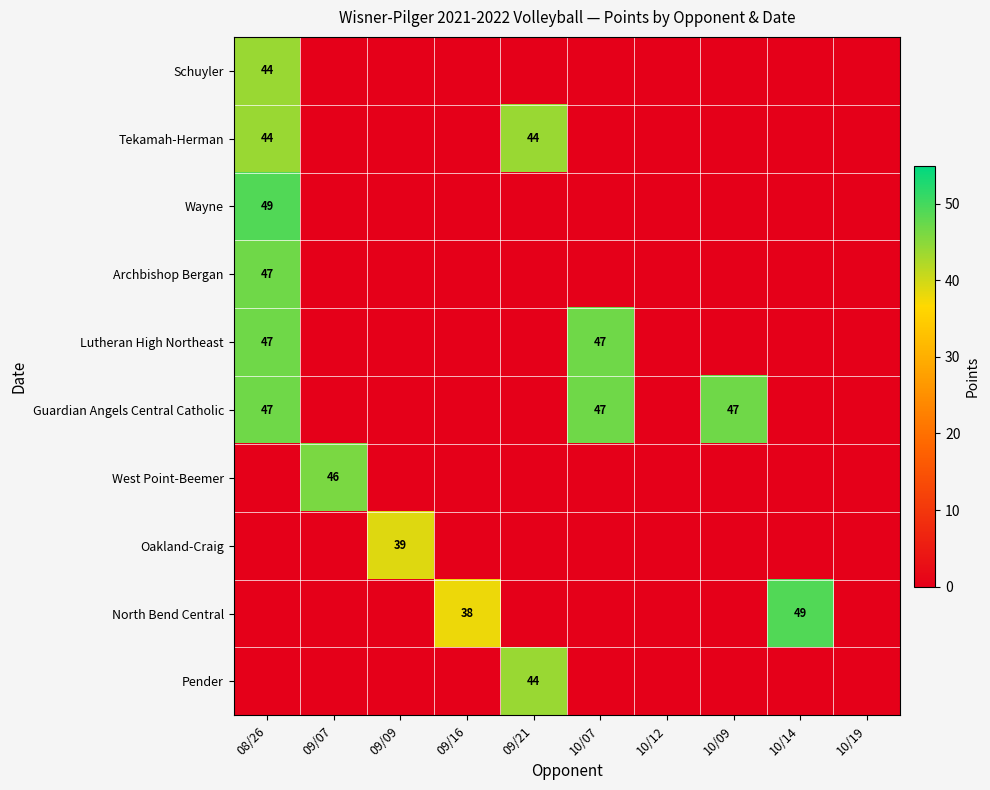

The value of Lutheran High Northeast at 08/26 is 19. True or false?

False